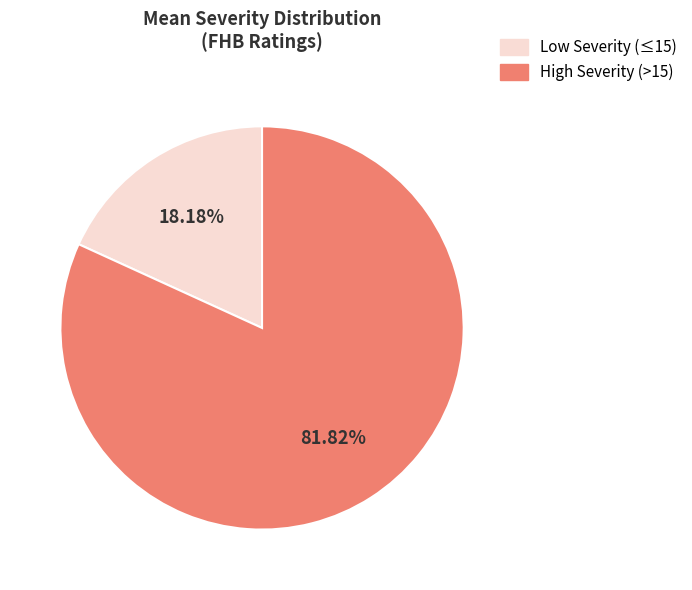

Count the number of slices in the pie.

2